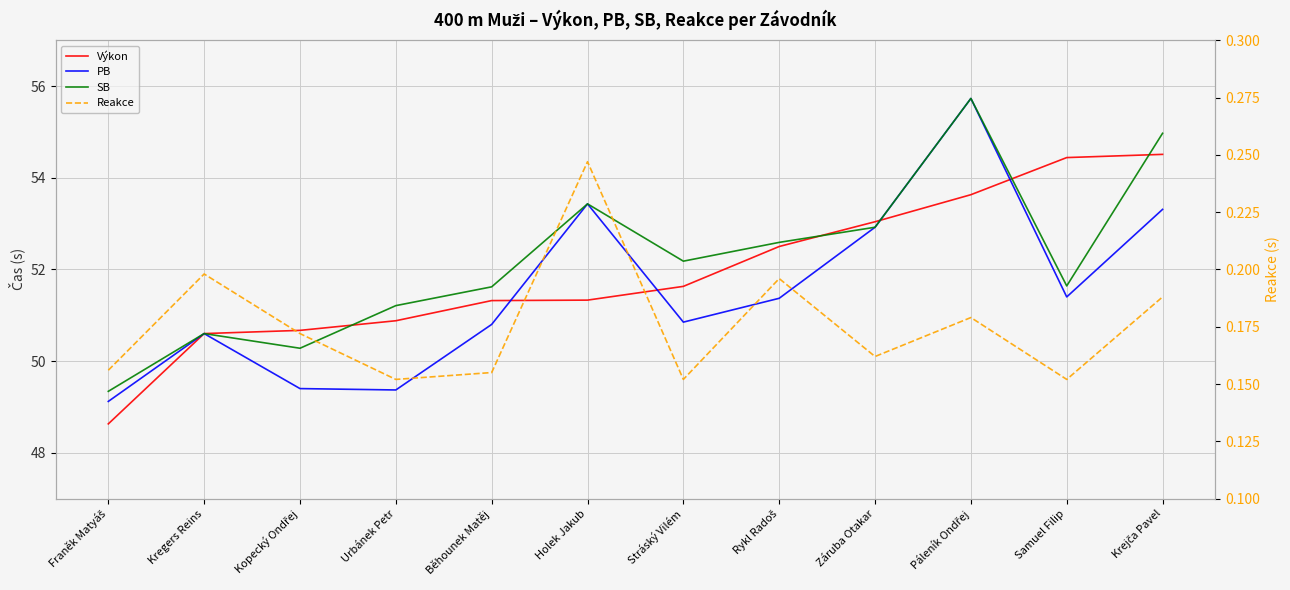

Is it true that SB equals 24.5 at Holek Jakub?

False